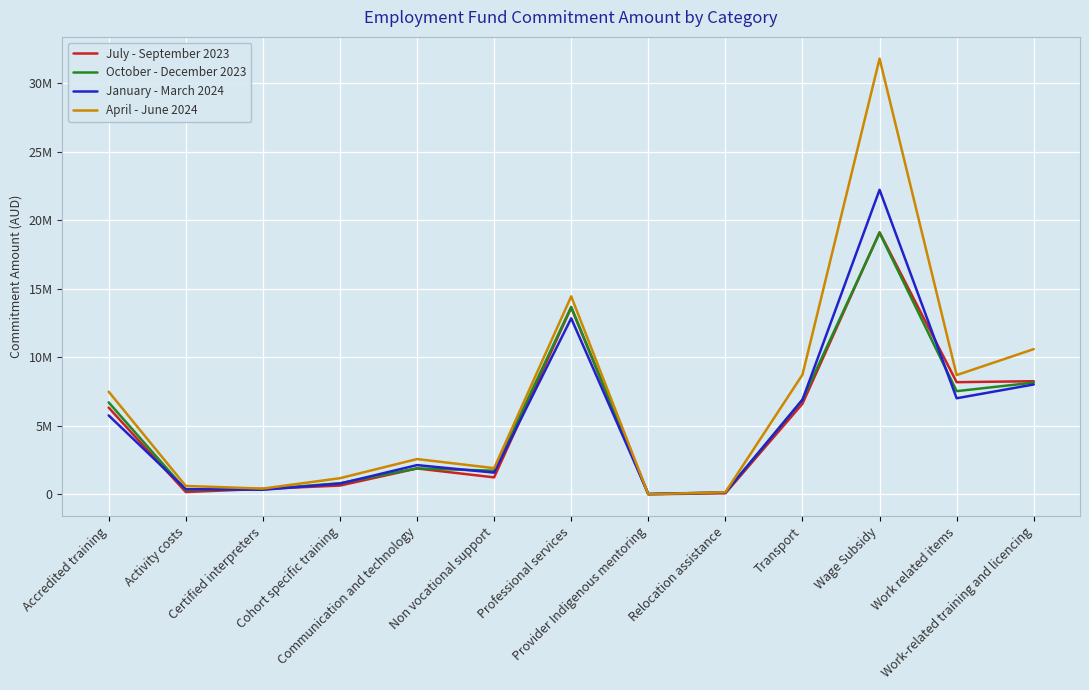

True or false: July - September 2023 has more than 1 interior local peaks.

True